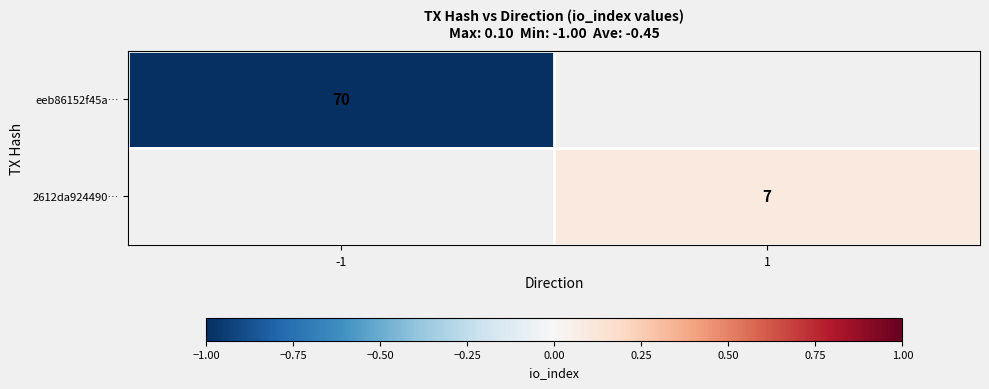

Is the value of eeb86152f45a… at -1 greater than the value of 2612da924490… at 1?

Yes